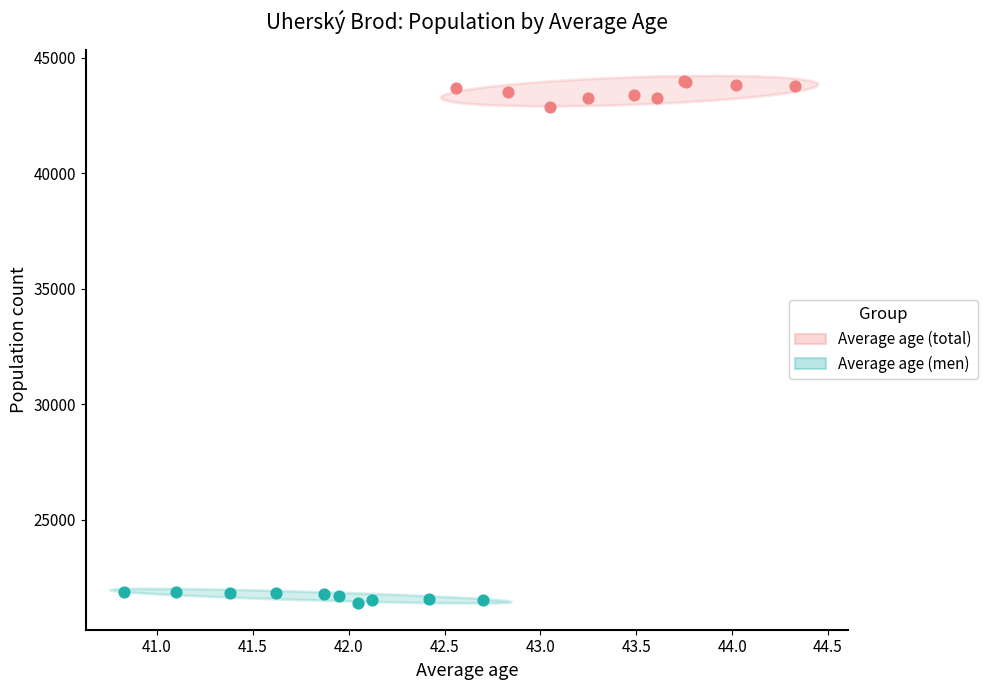

Which series contains the lowest Y value?

Average age (men)